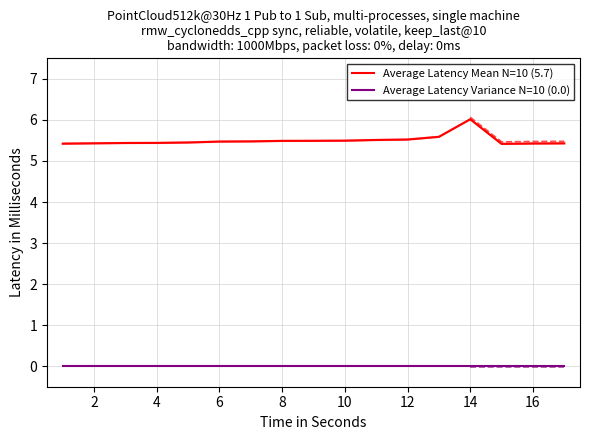

What is the greatest value displayed?

6.0